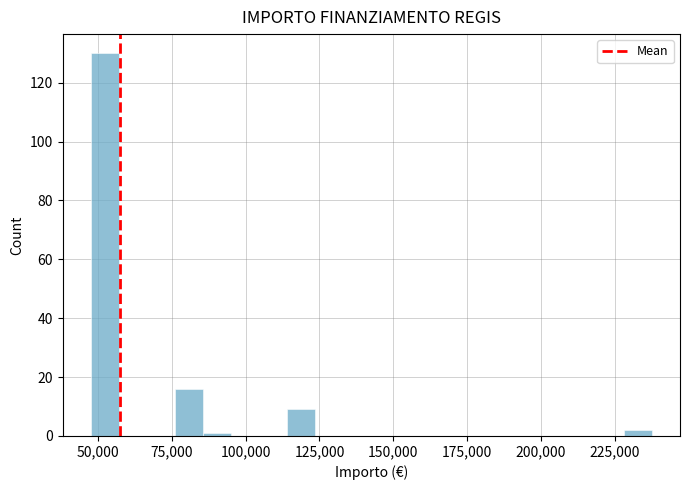

Read against the x-axis, roughly where is the centre of the tallest bar?

50000